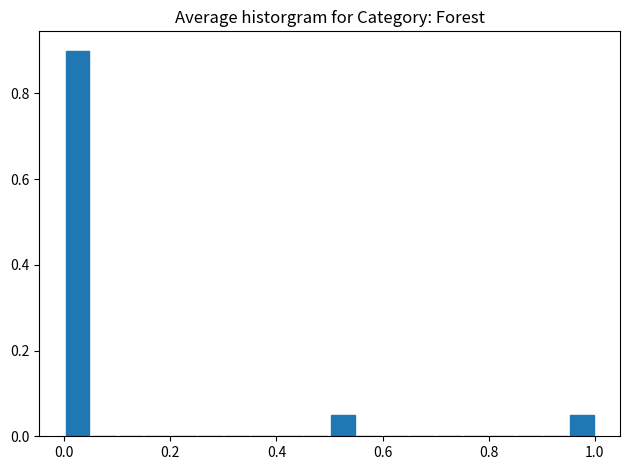

Read against the x-axis, roughly where is the centre of the tallest bar?

0.02